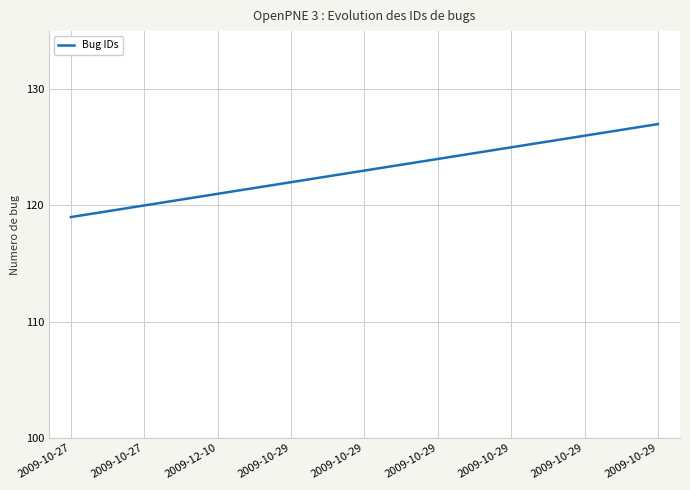

What is the difference between the second highest and second lowest values?

6